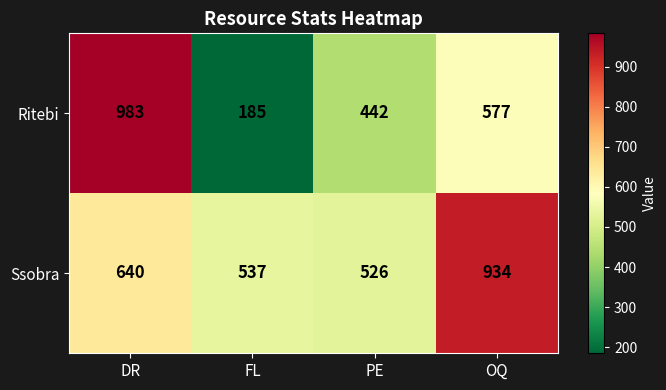

Which series changed the most between DR and OQ?

Ritebi